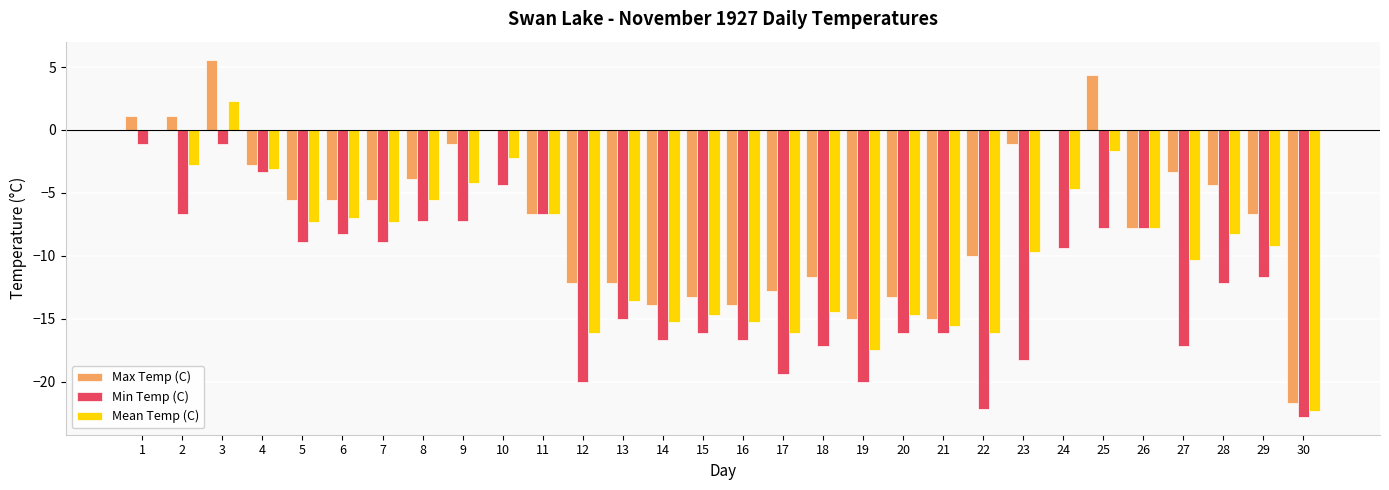

Which series has the widest spread of values?

Max Temp (C)